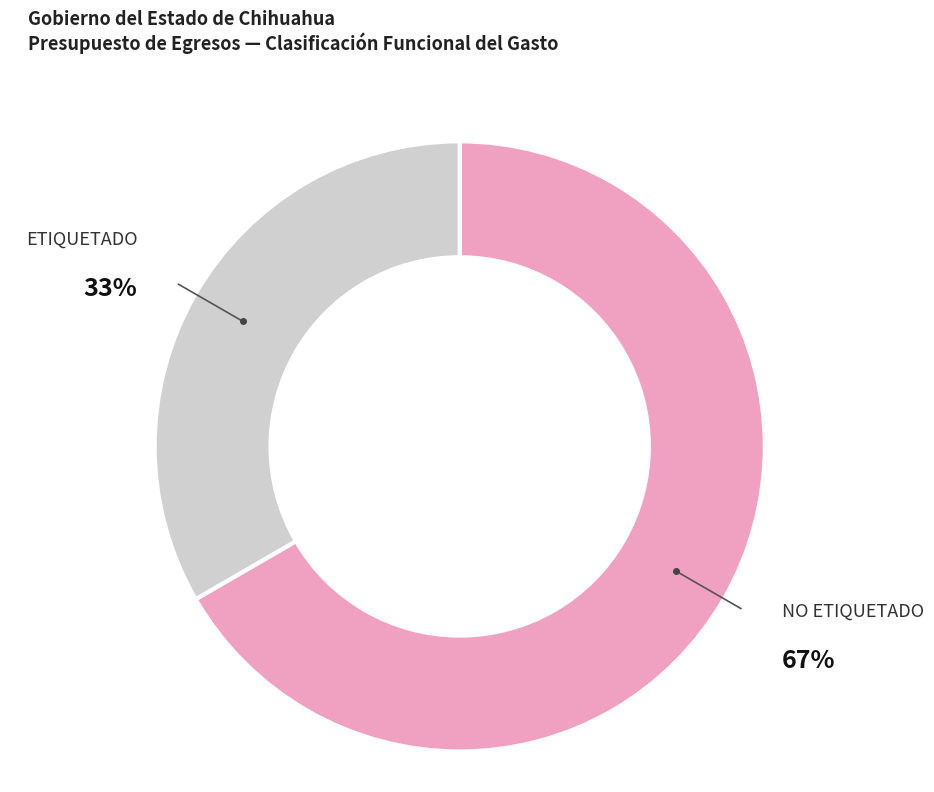

How many segments does this pie chart have?

2